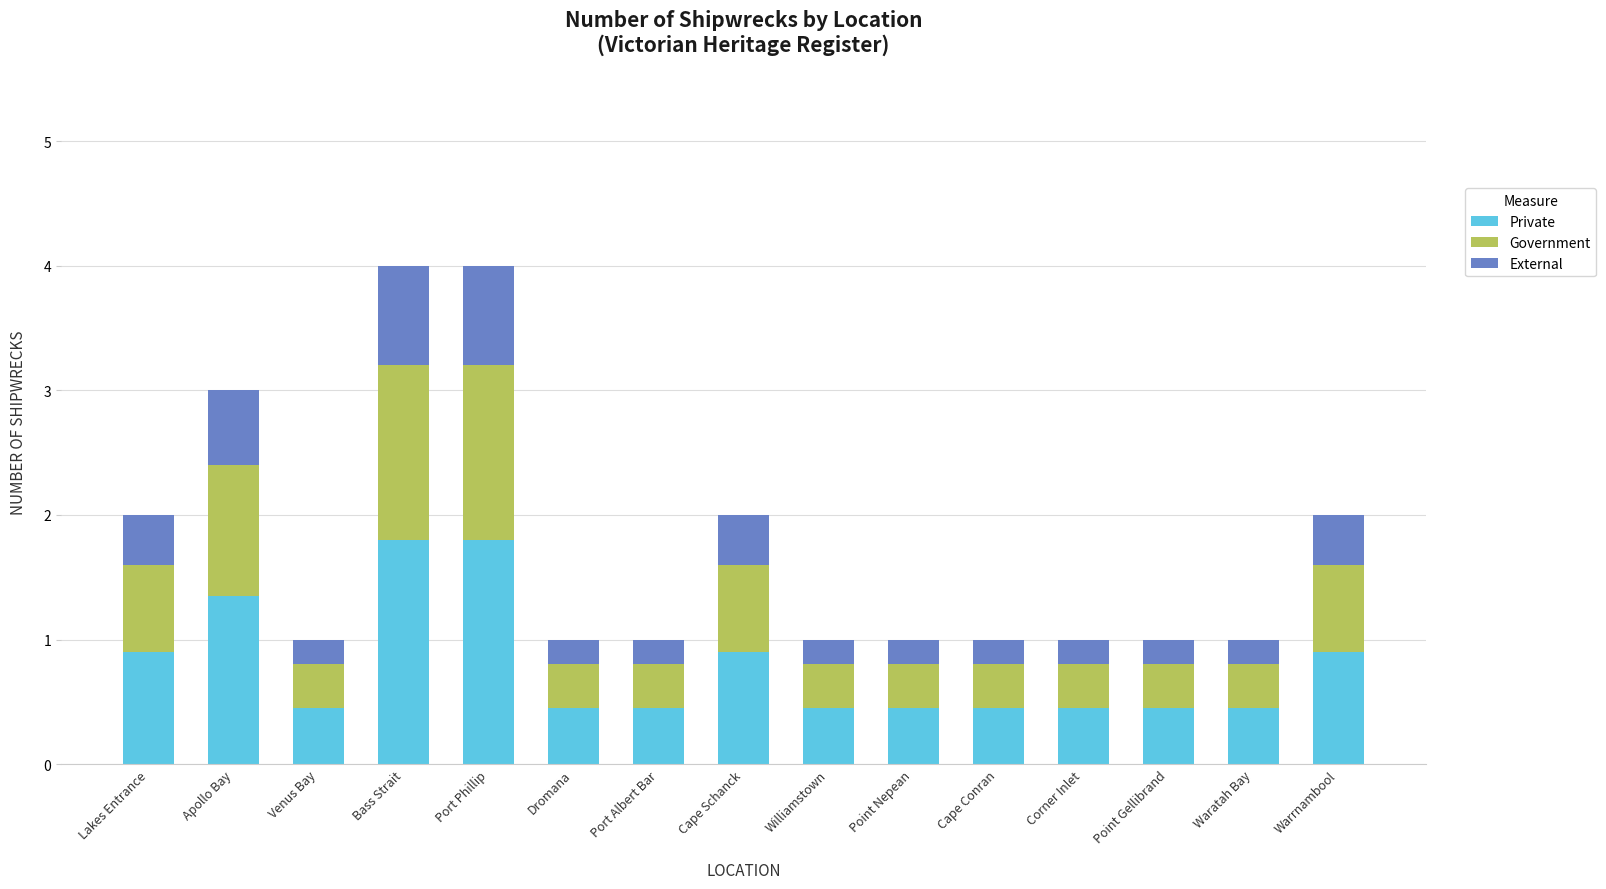

The value of Private at Williamstown is 0.5. True or false?

True